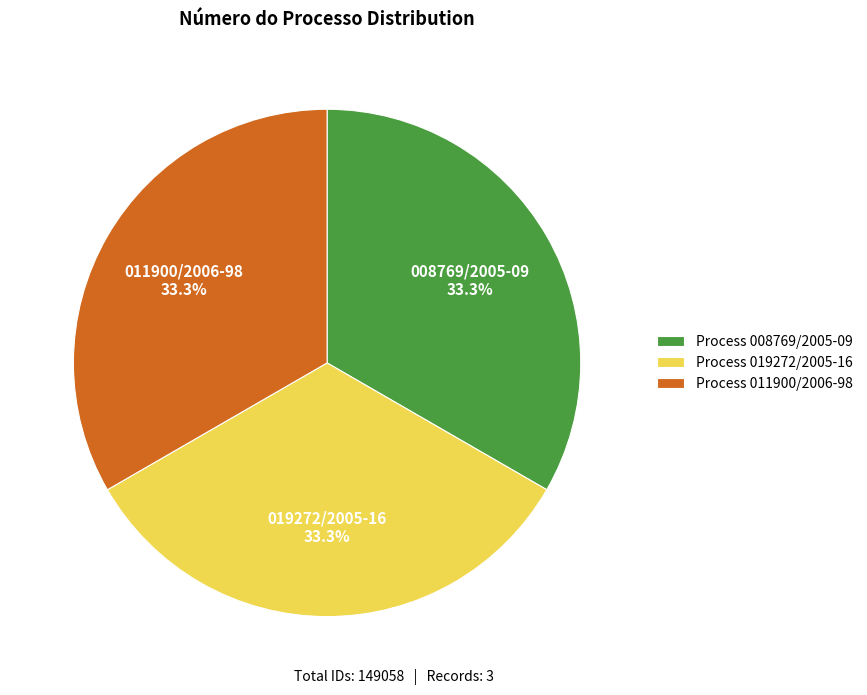

Count the number of slices in the pie.

3